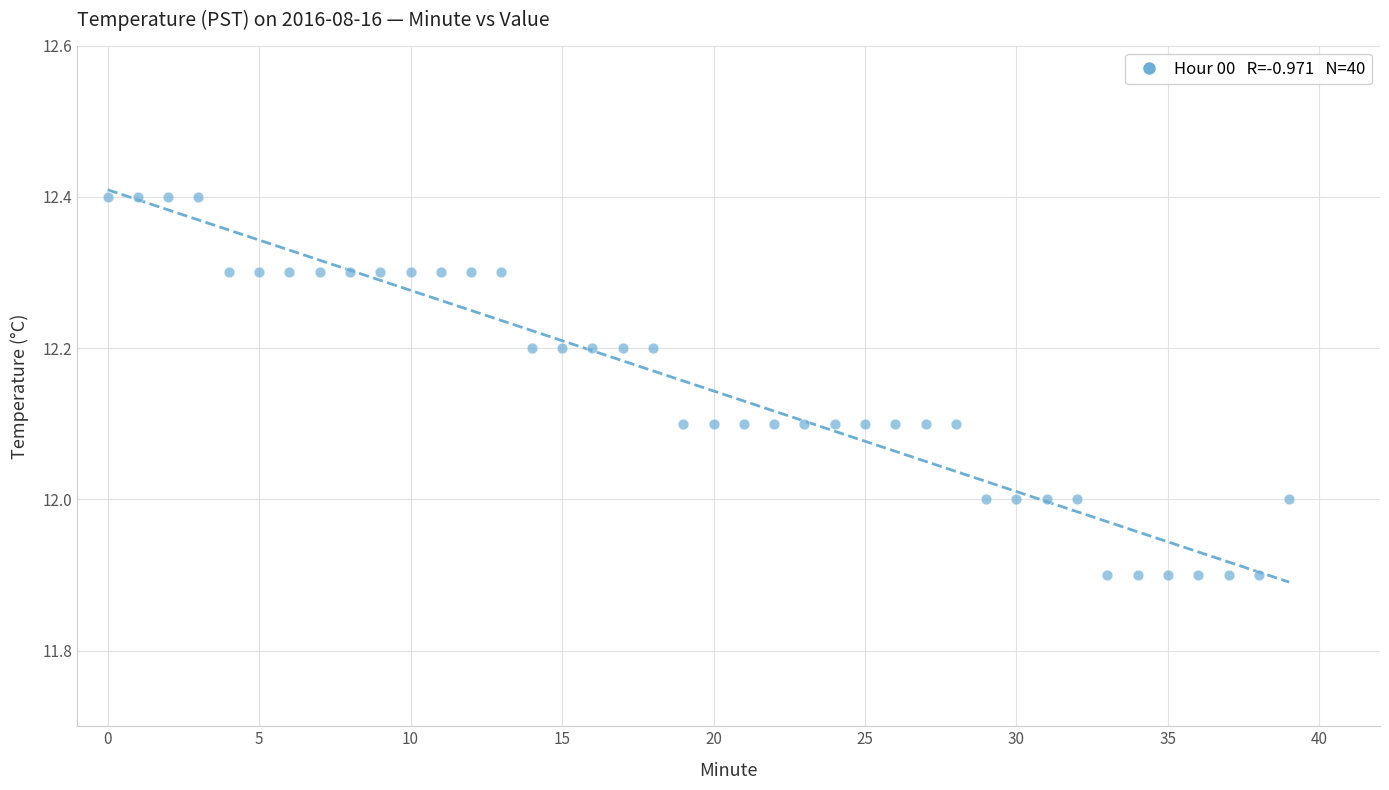

What is the range of Y values (max minus min)?

0.5